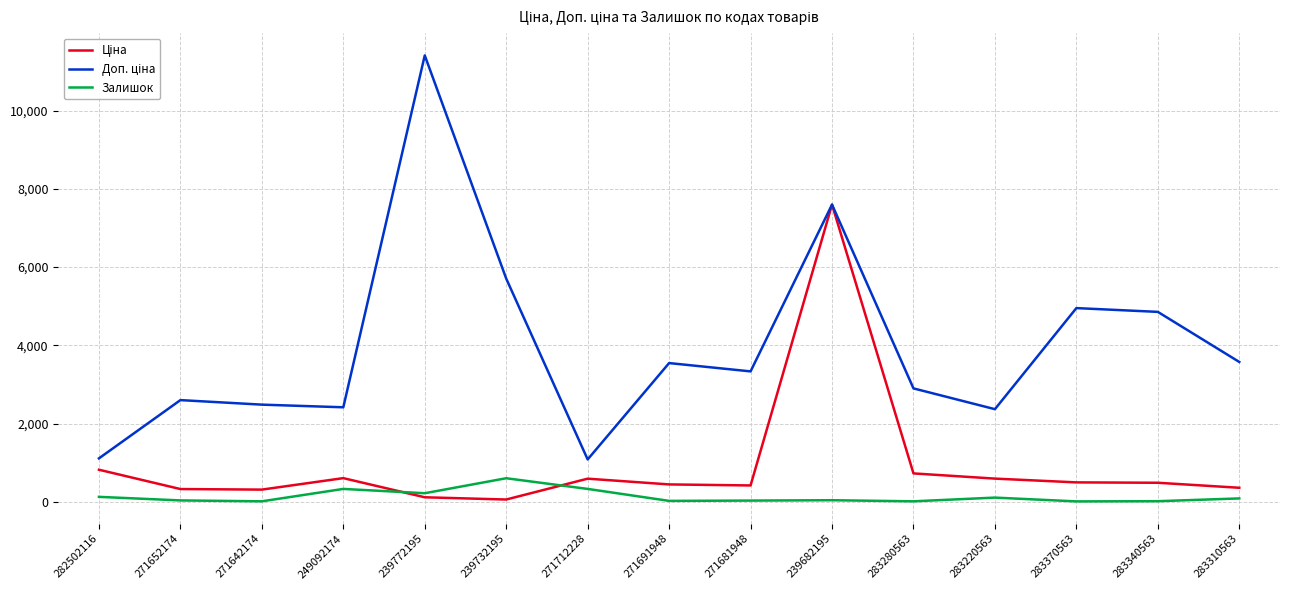

Read the Залишок value at 283220563.

106.0